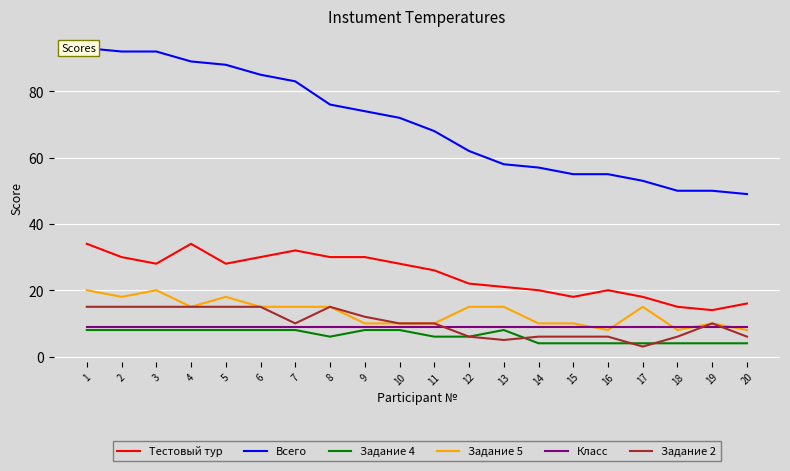

What is the approximate value of Задание 2 at 17?

3